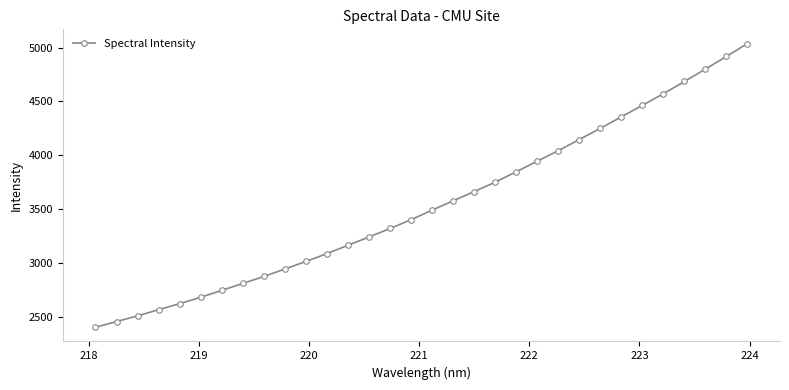

What is the difference between the maximum and minimum values?

2637.7